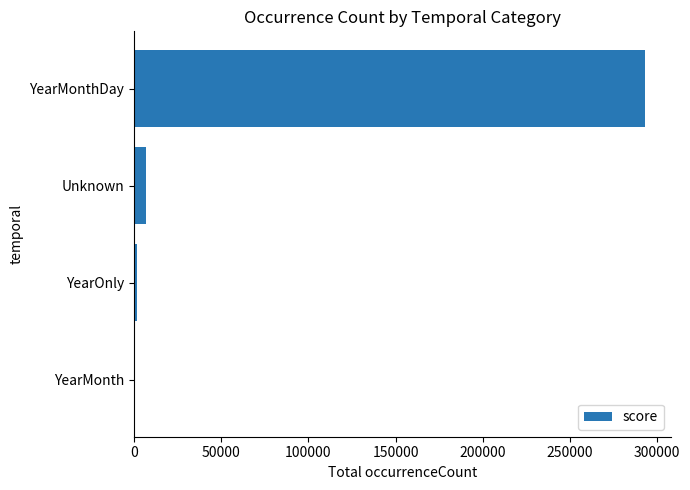

Are the bars horizontal?

Yes